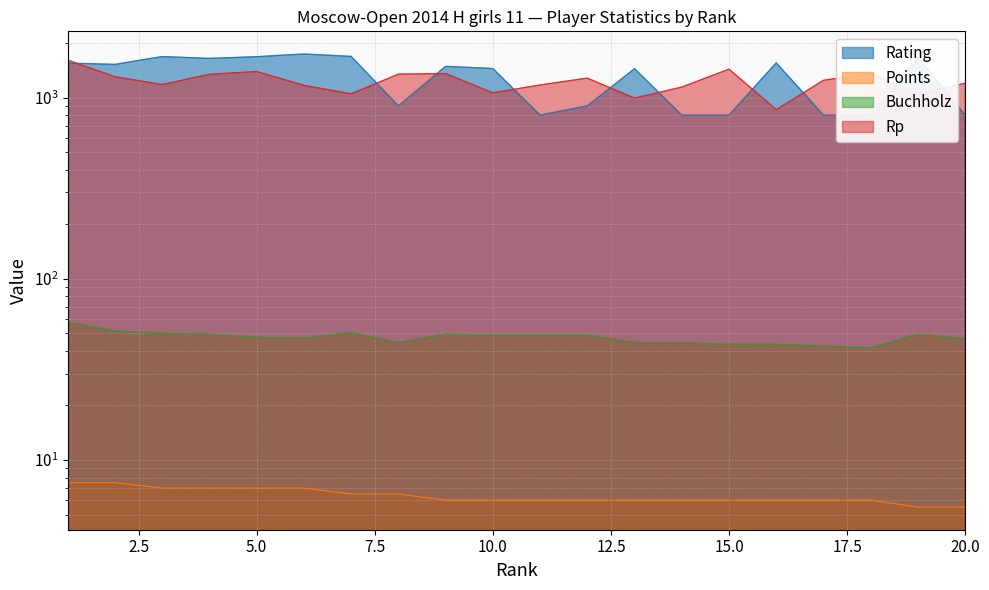

What is the value of the Rating point at the 10th from the left?

1446.0